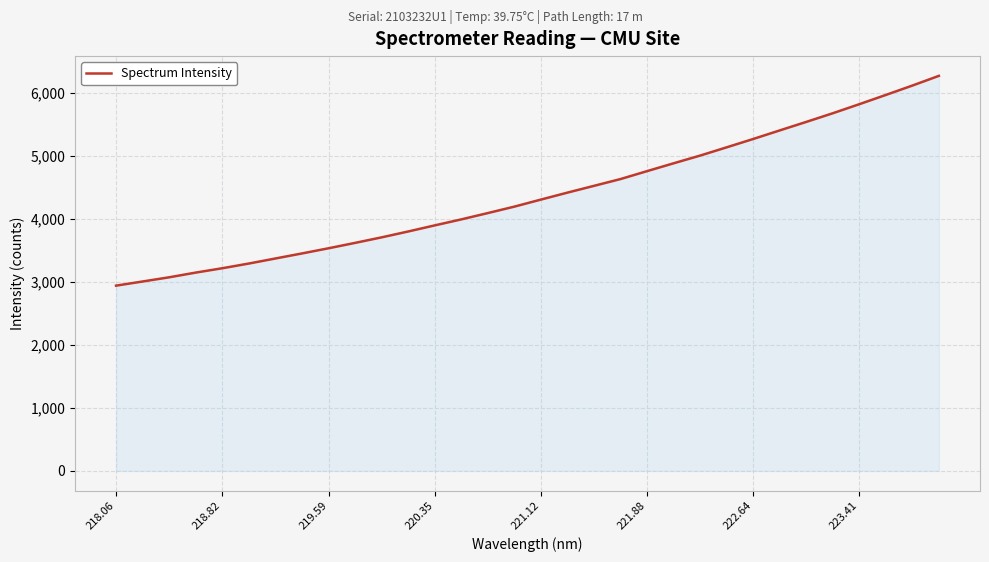

What is the sum of all values?

140011.1